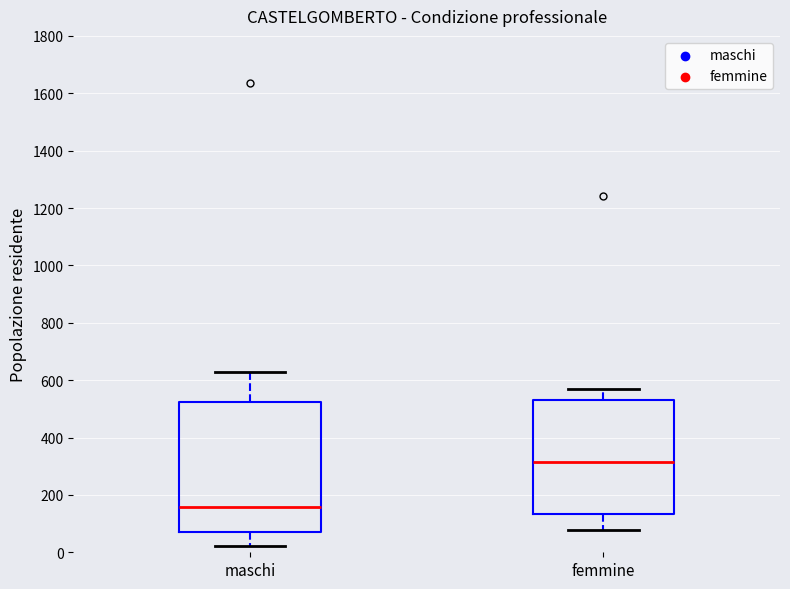

Which box is the tallest, from its lower edge to its upper edge?

maschi